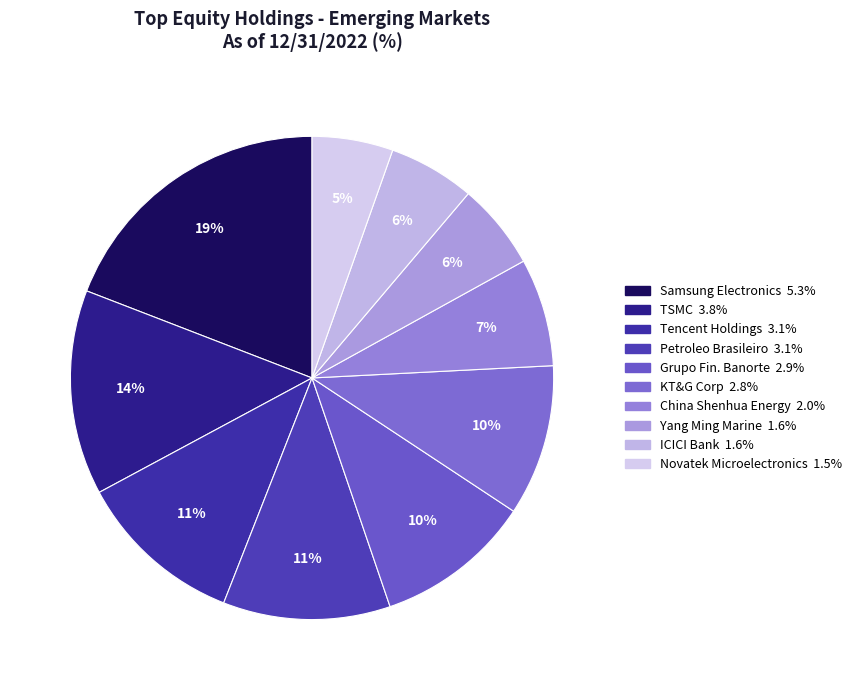

Is there any slice that represents more than half of the pie?

No